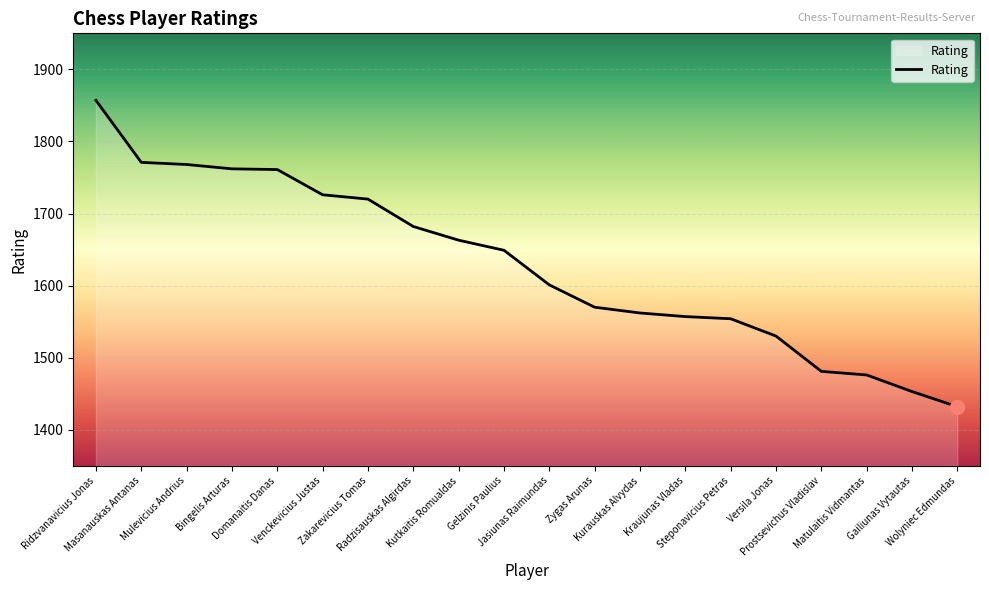

What is the smallest value displayed?

1432